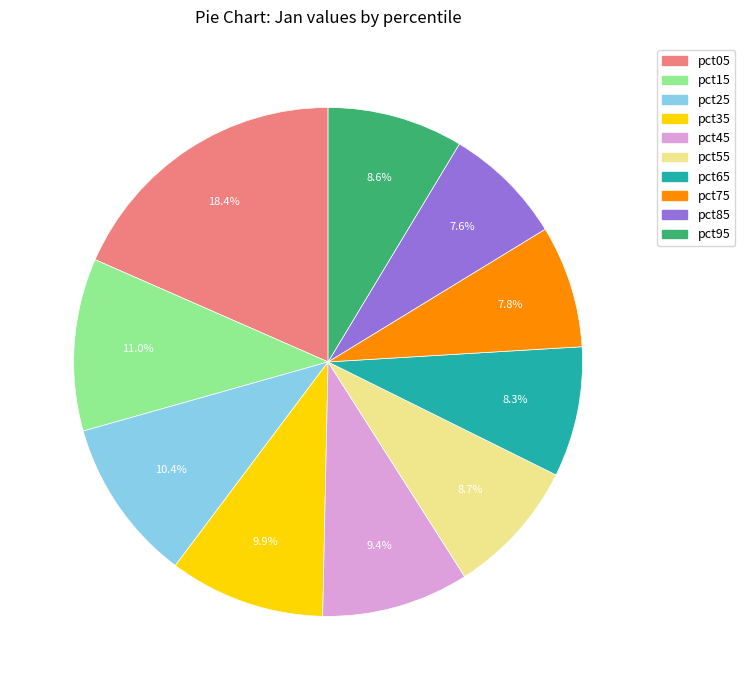

How many segments does this pie chart have?

10